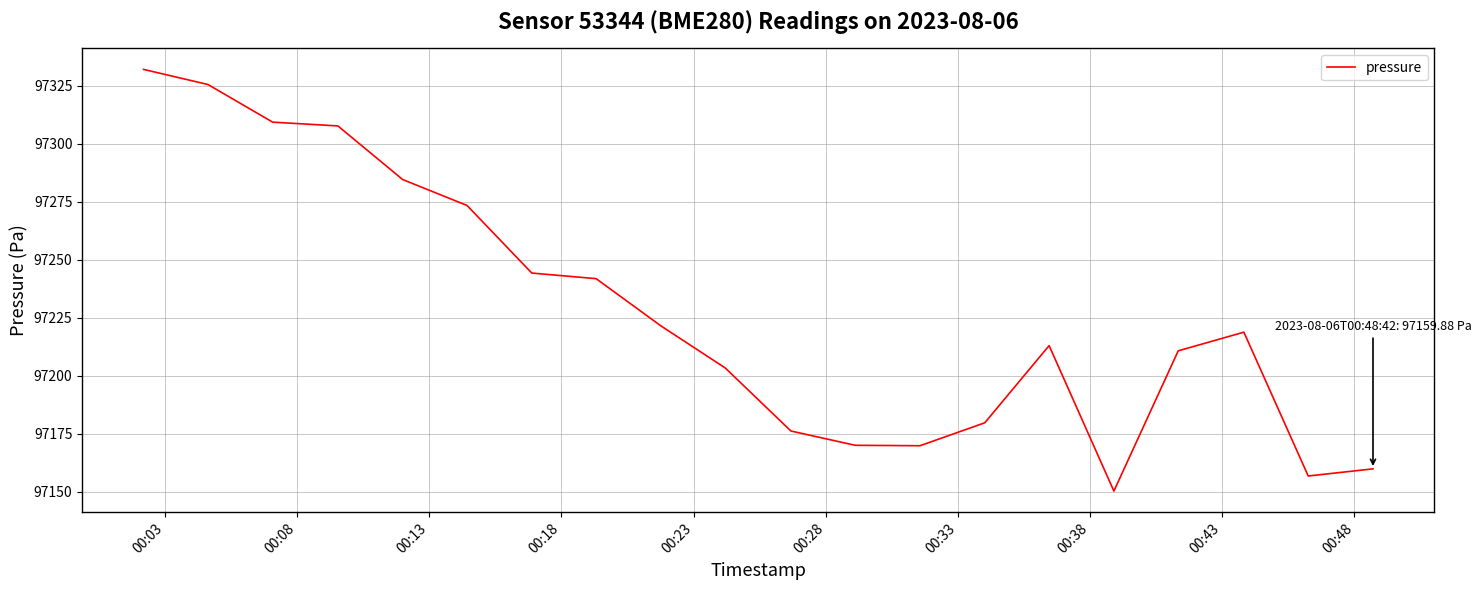

What is the maximum value shown in the chart?

97331.9